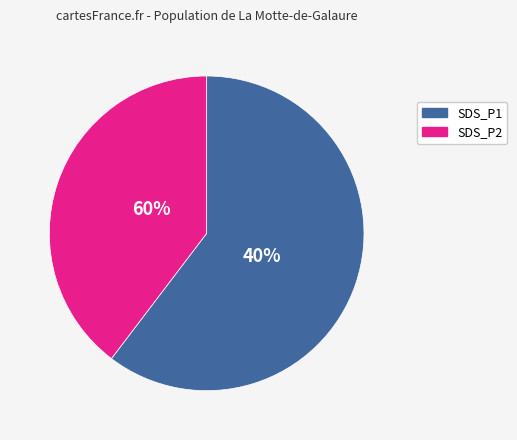

Which slice represents more than half of the pie?

SDS_P1